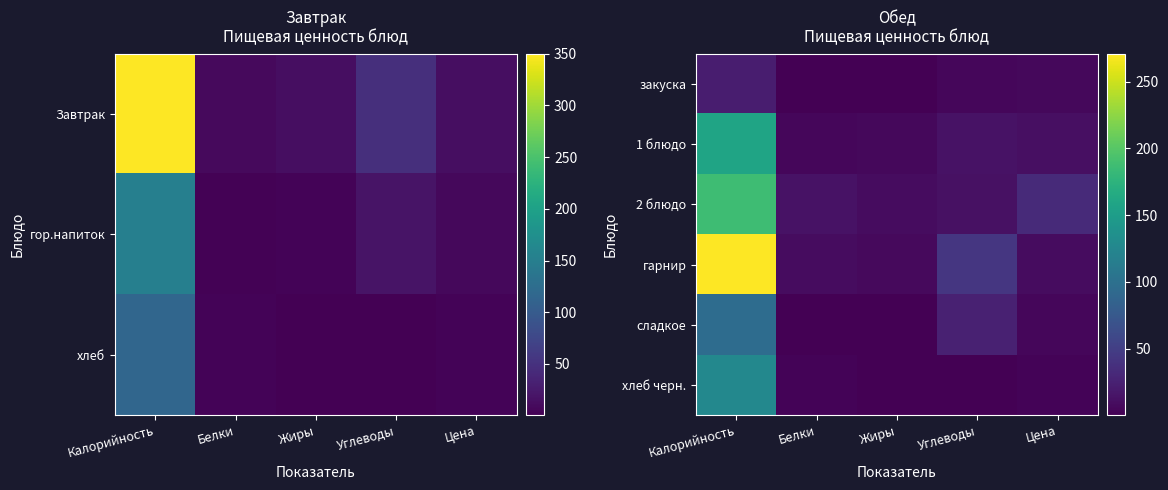

List the series in order of their peak value, highest first.

гарнир, 2 блюдо, 1 блюдо, хлеб черн., сладкое, закуска